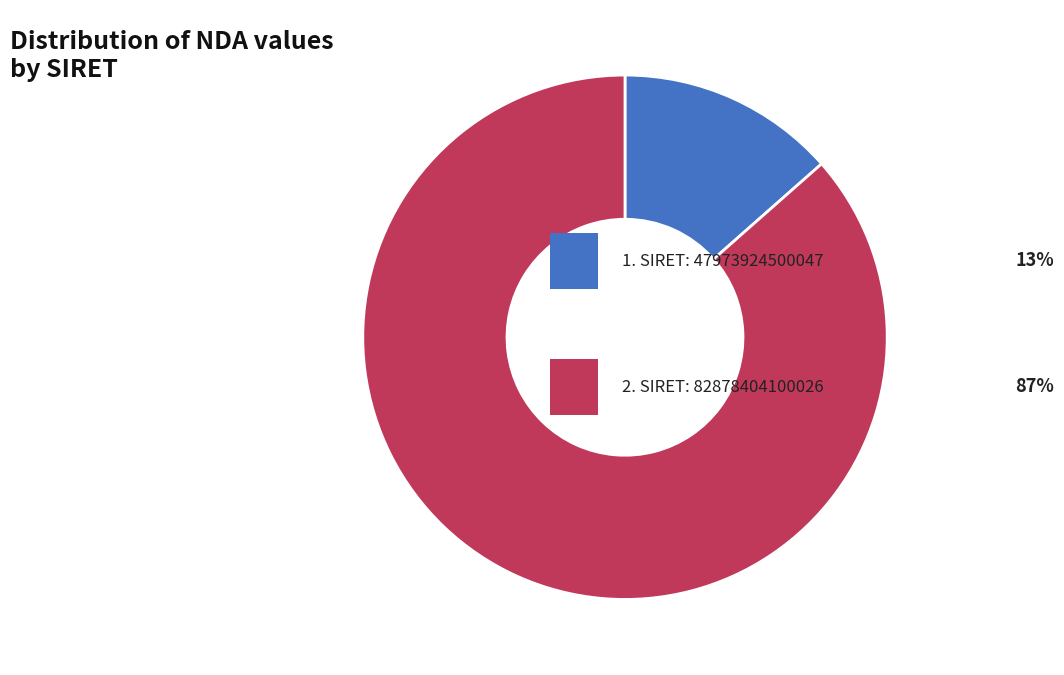

Is there a majority slice in this chart?

Yes